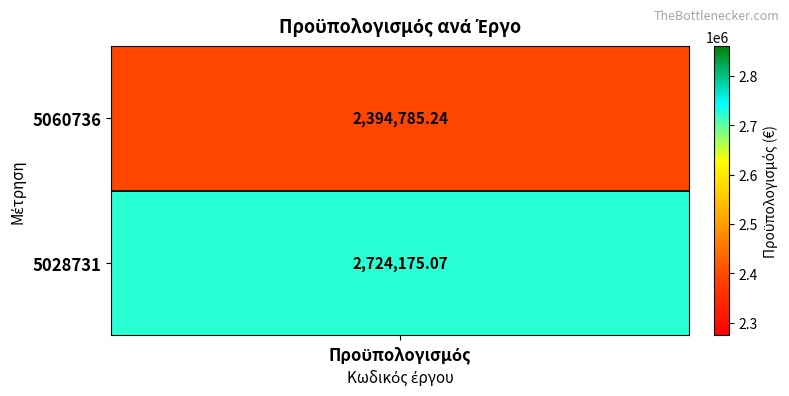

The value of crosshair_v at 1 is 0.5. True or false?

False